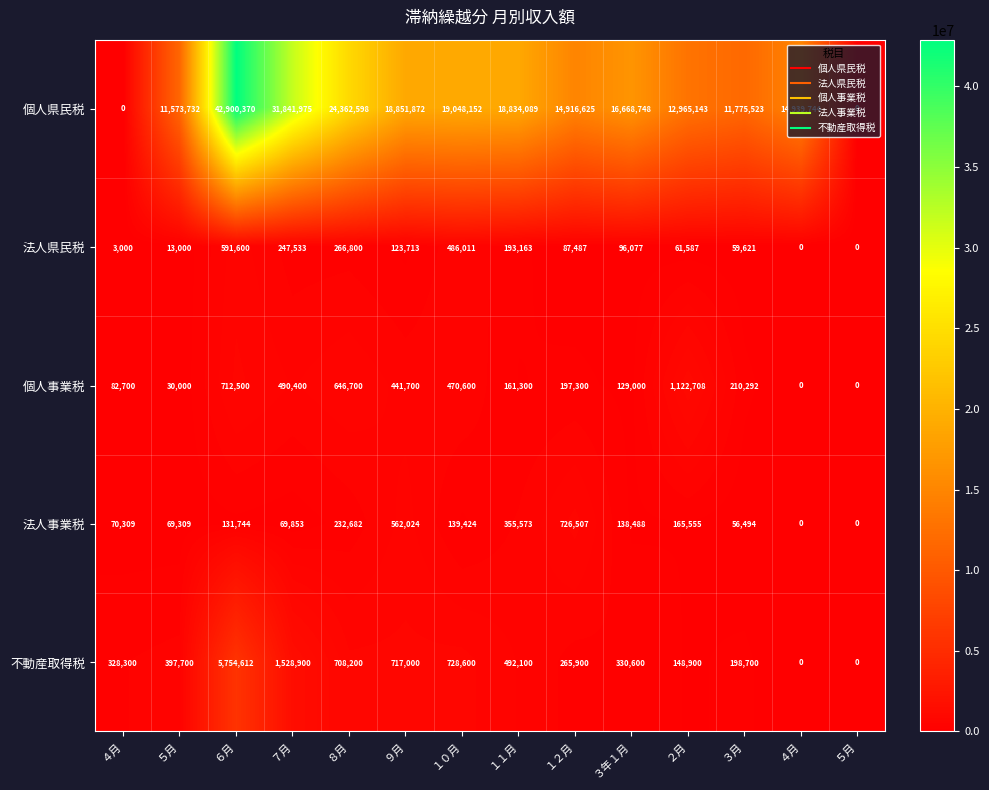

How many positive values does the 法人県民税 series have?

12